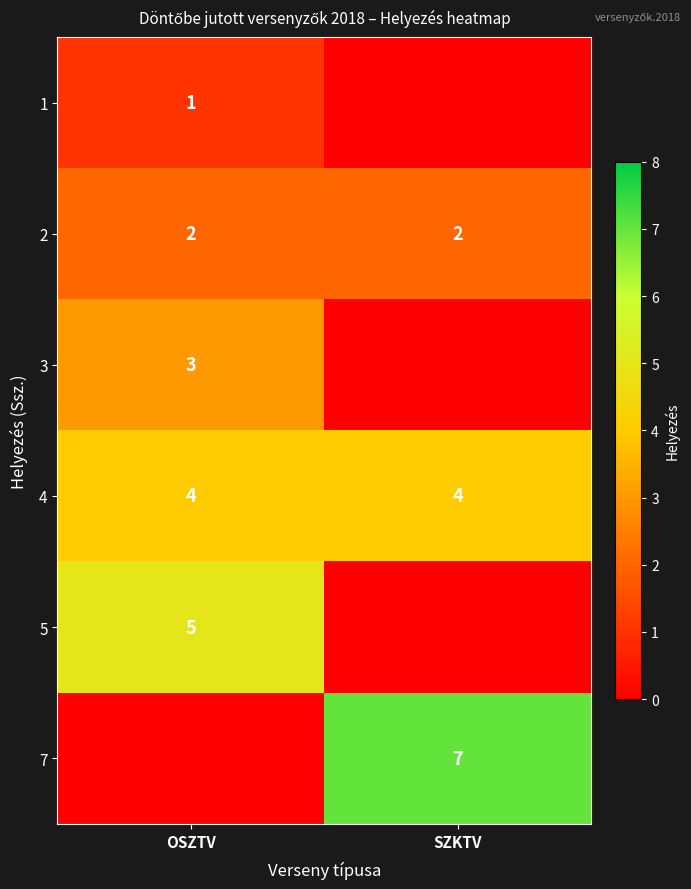

What is the average value of the 4 series?

4